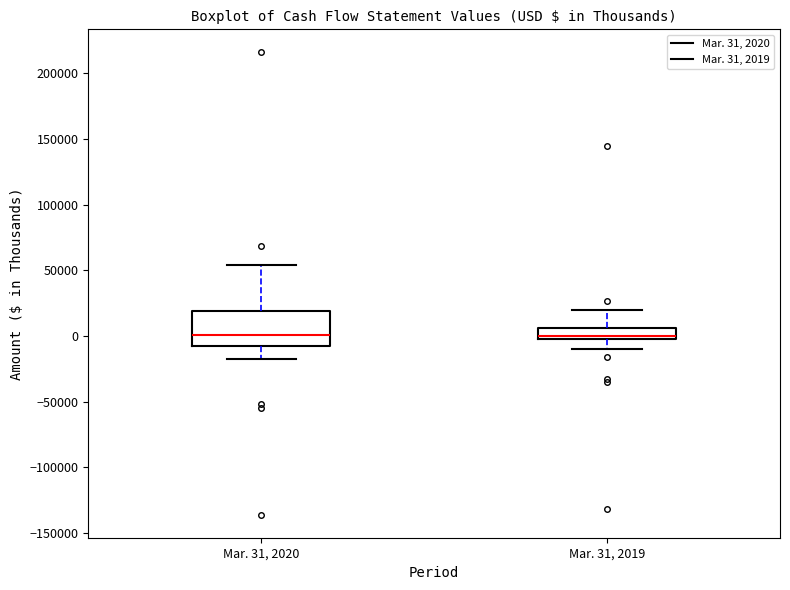

Which box is the tallest, from its lower edge to its upper edge?

Mar. 31, 2020